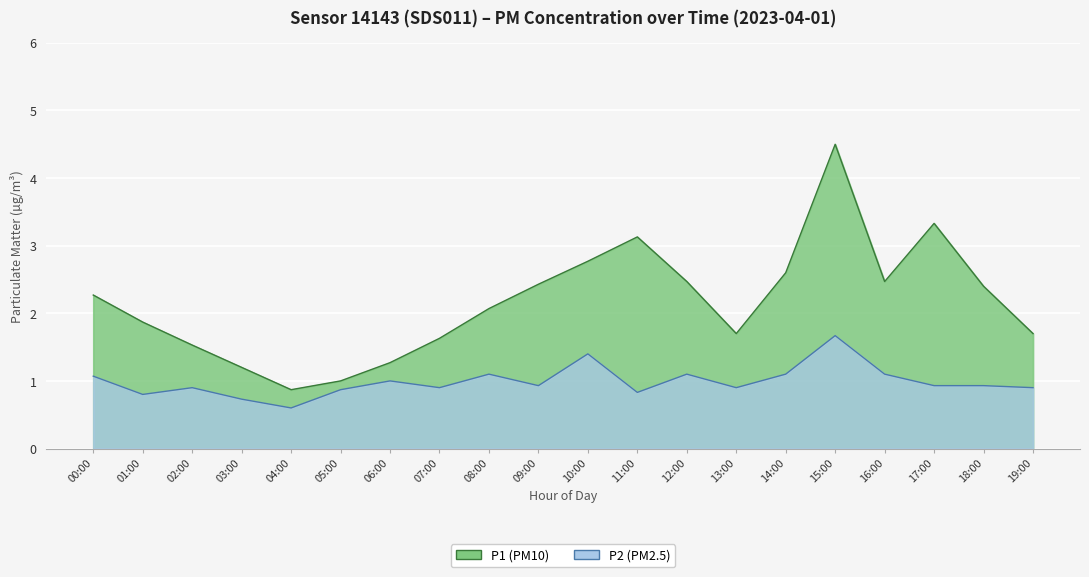

Does the chart display data point markers on the line(s)?

No